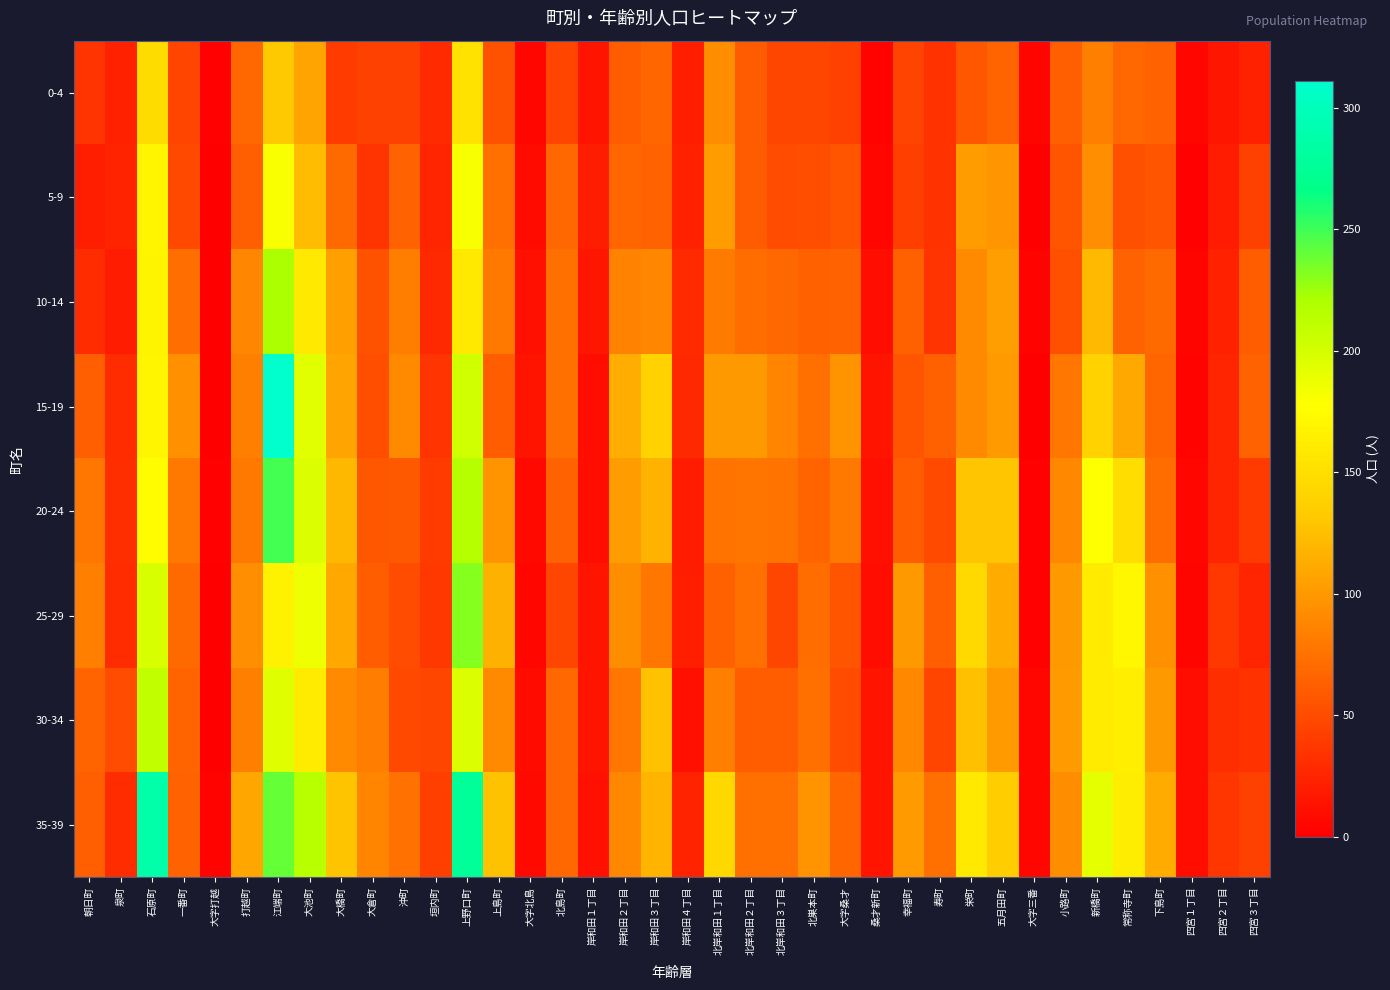

List the series in order of their peak value, highest first.

15-19, 35-39, 20-24, 25-29, 10-14, 30-34, 5-9, 0-4